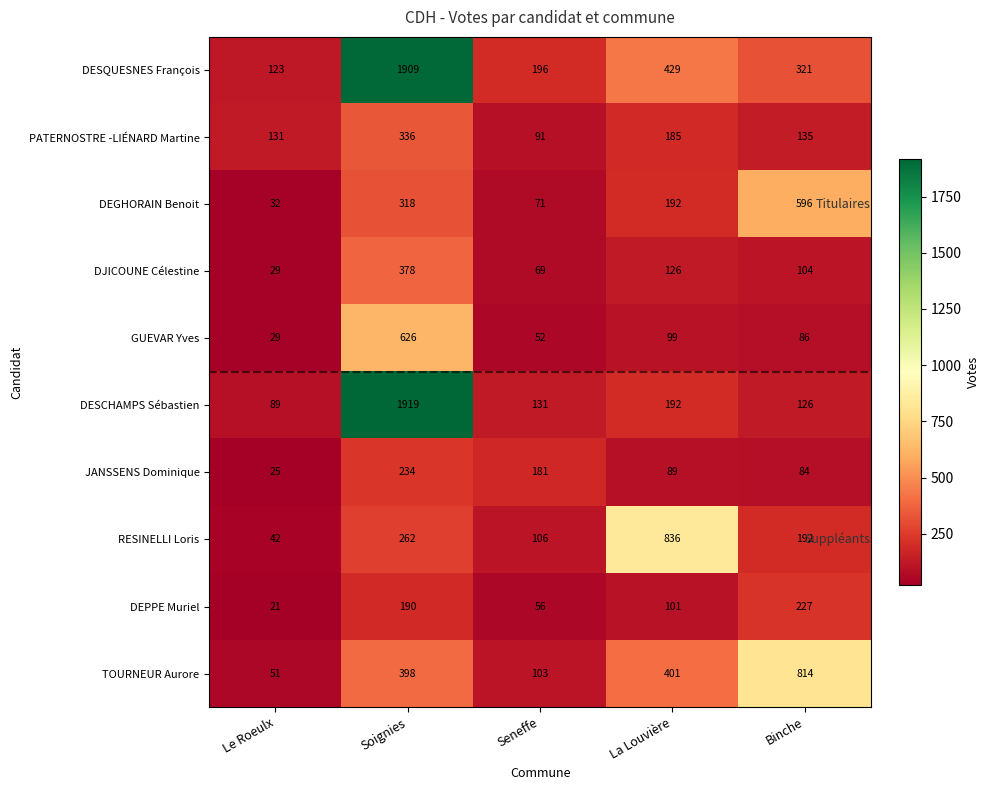

Which series has the largest range (max minus min)?

DESCHAMPS Sébastien